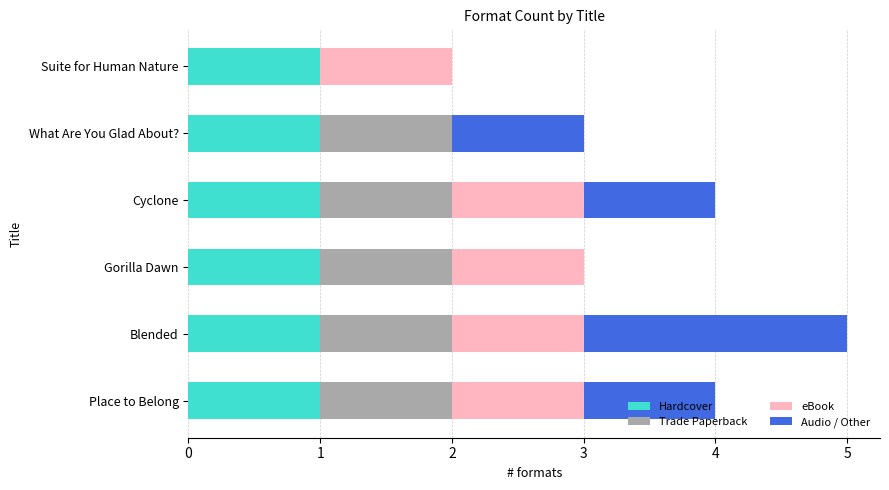

What is the total value across all series at Cyclone?

4